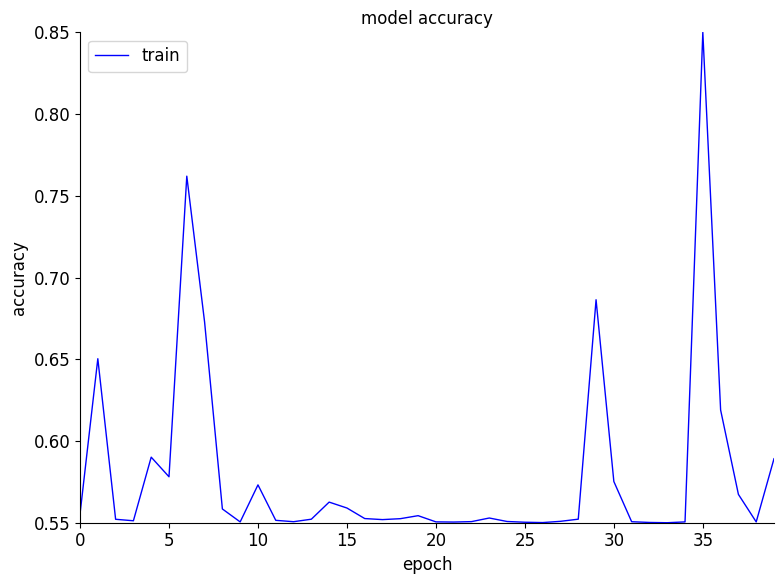

What is the difference between the maximum and minimum values?

0.3